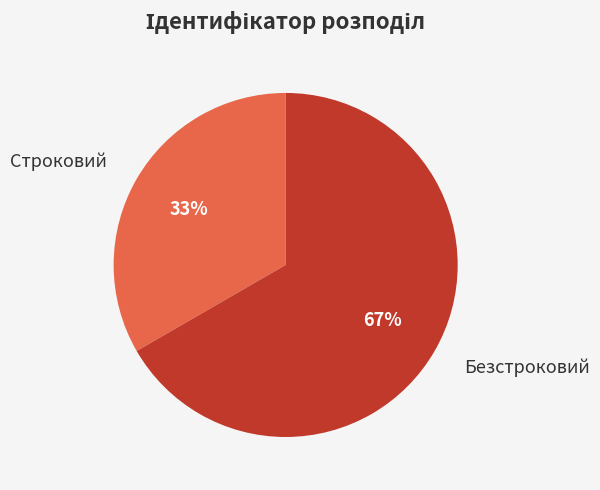

Is the sum of Строковий and Безстроковий greater than half?

Yes